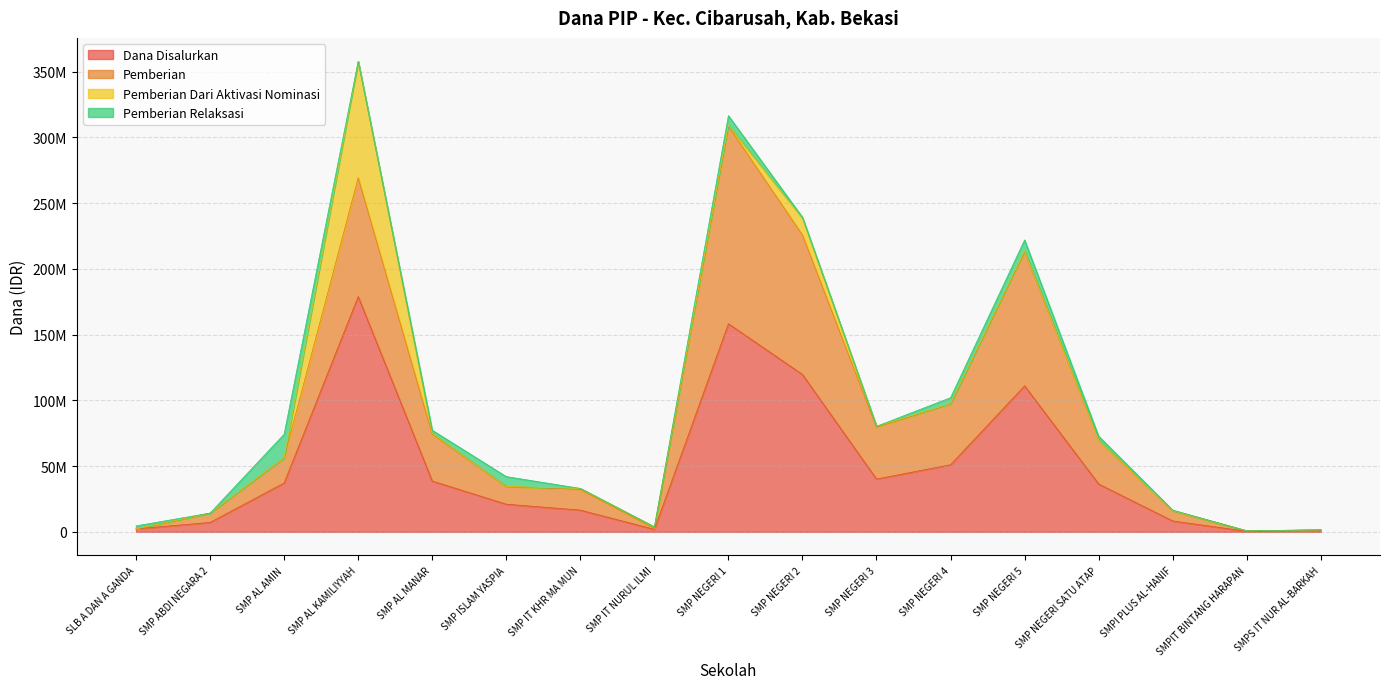

What is the sum of the Pemberian values at SLB A DAN A GANDA and SMP ISLAM YASPIA?

36750000